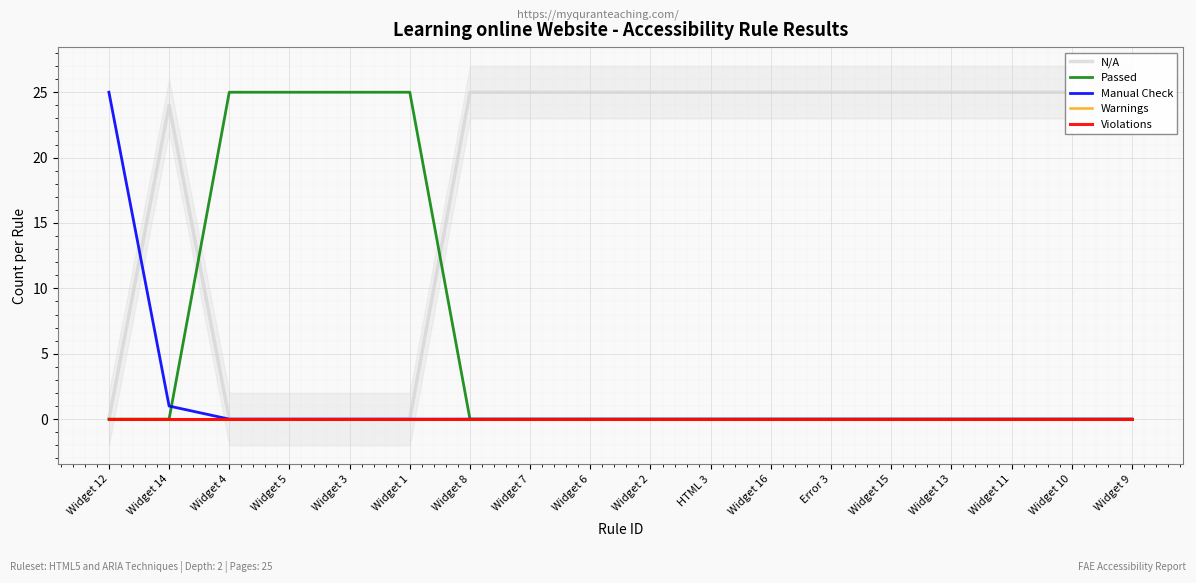

How many lines are shown in the chart?

5